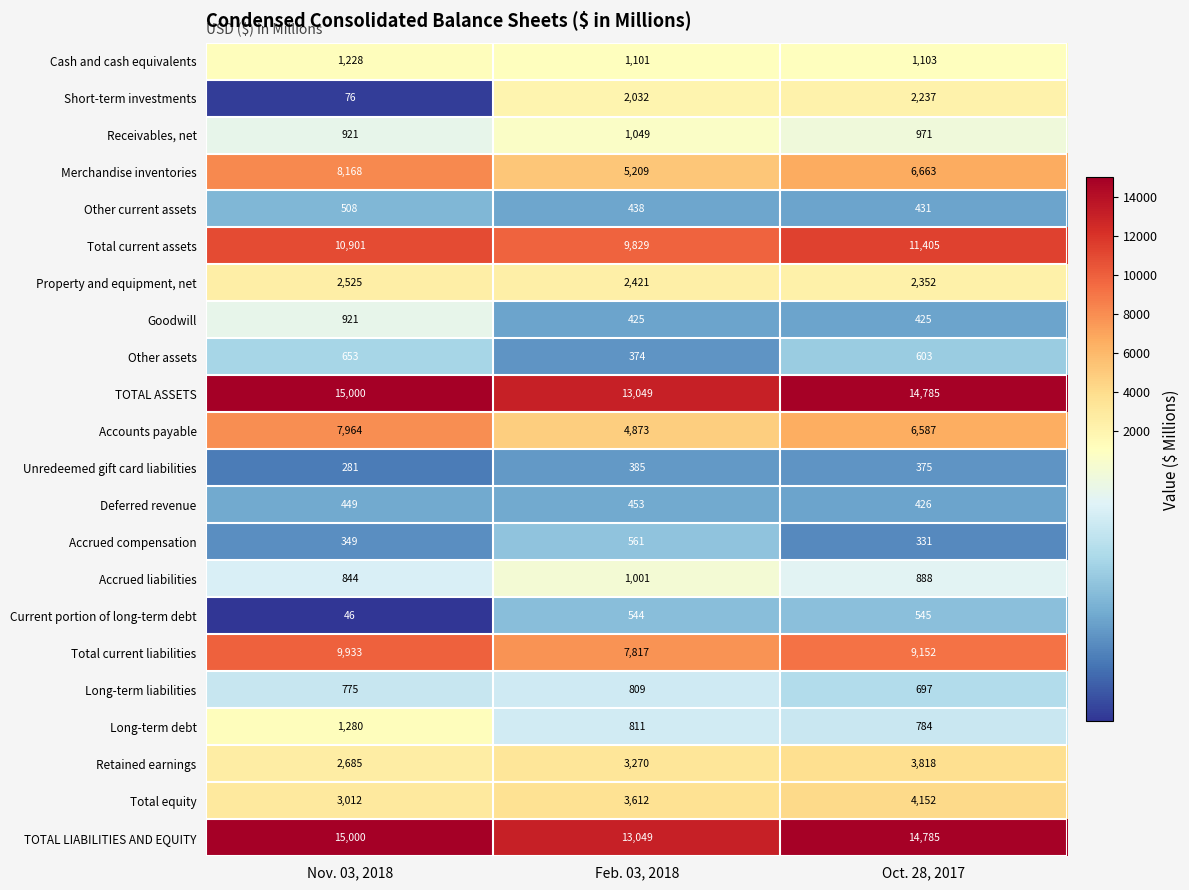

What value does the Current portion of long-term debt series have at Feb. 03, 2018?

544